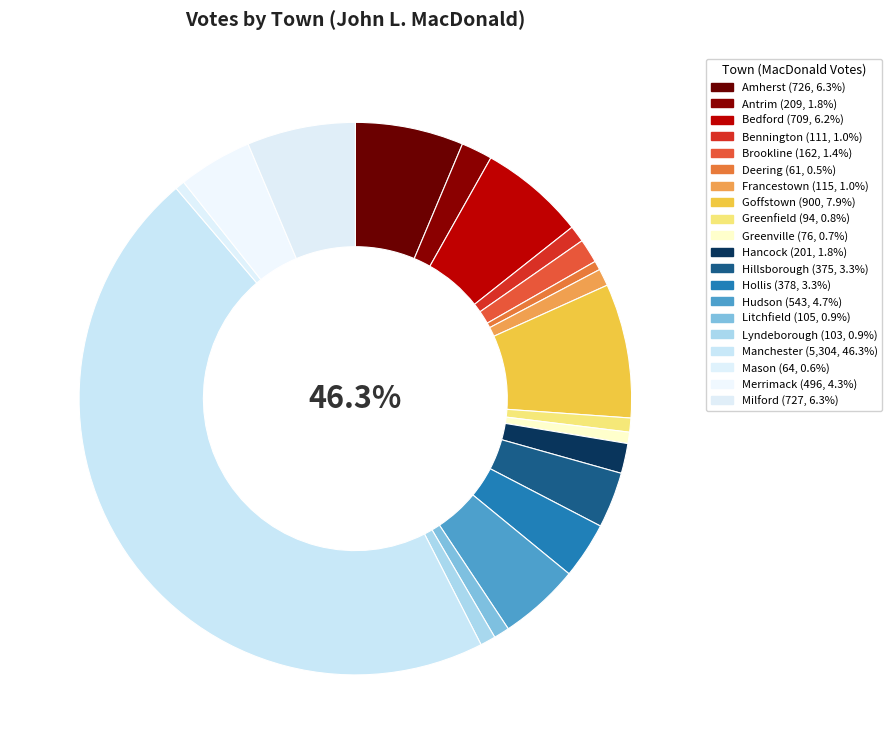

To the nearest percent, what percentage of the pie is Hancock?

2%